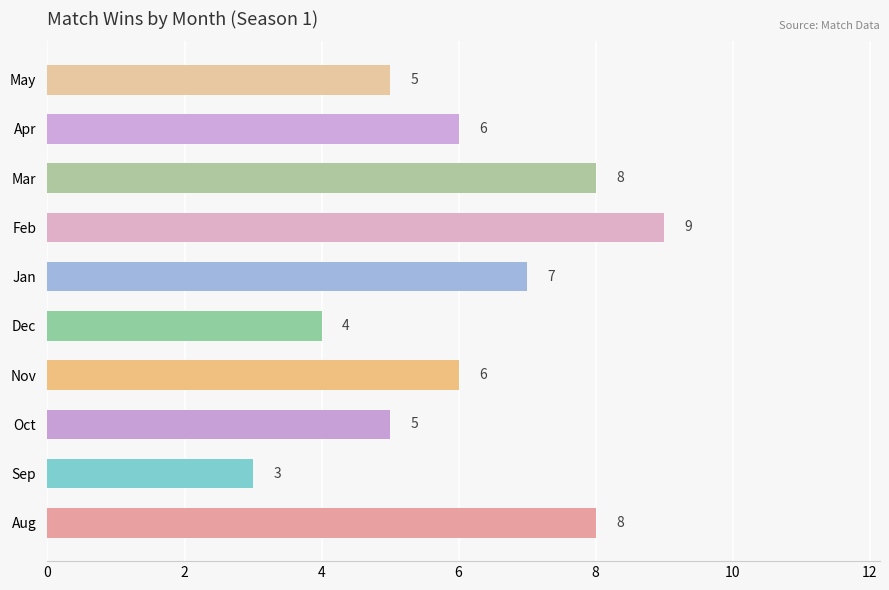

How many values are between 5 and 8?

7